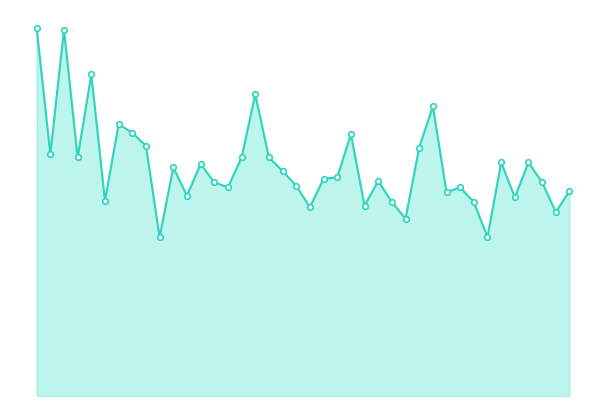

What is the greatest value displayed?

7.4